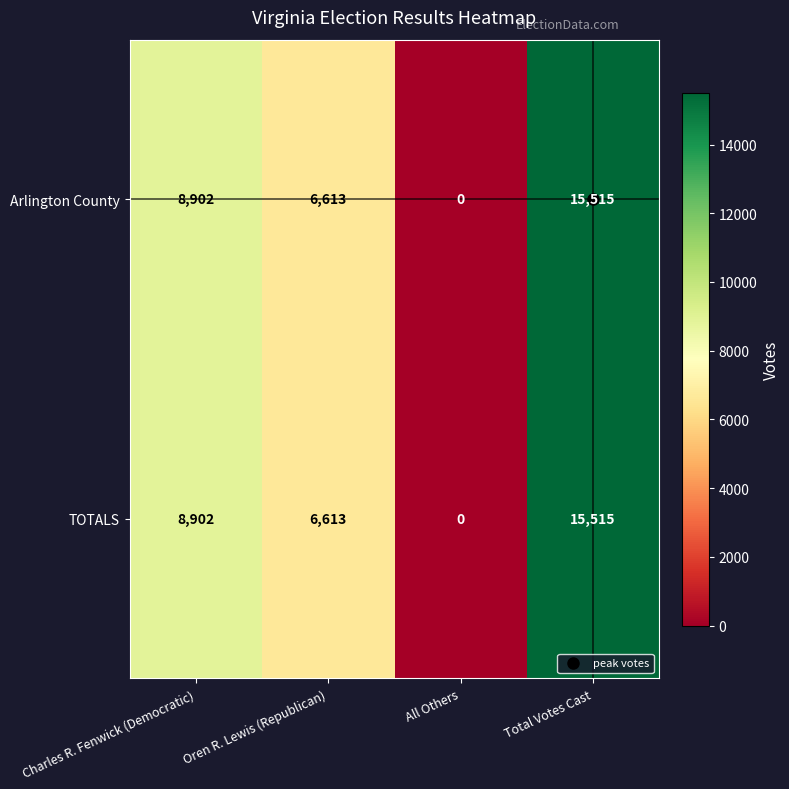

The TOTALS series shows 0 at All Others. True or false?

True